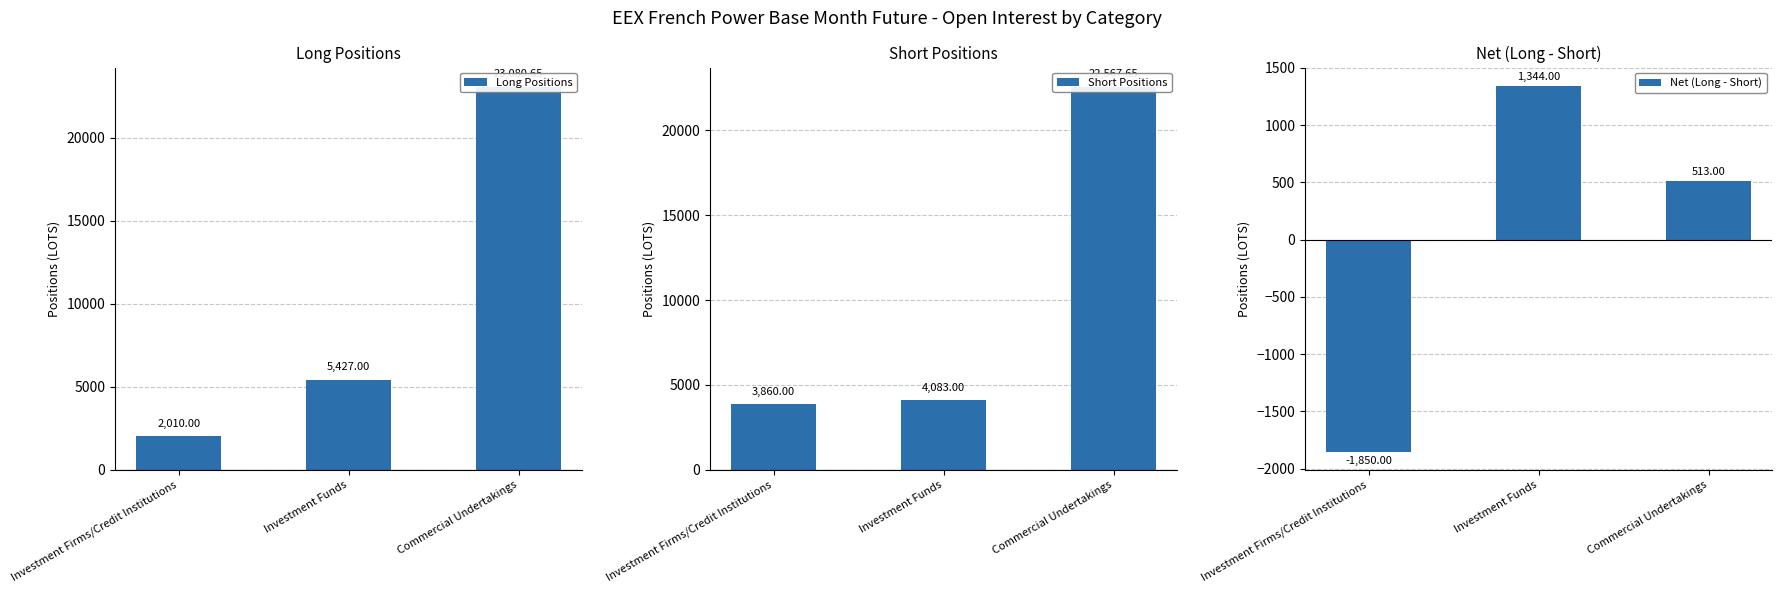

What position from the left is Investment Funds?

2